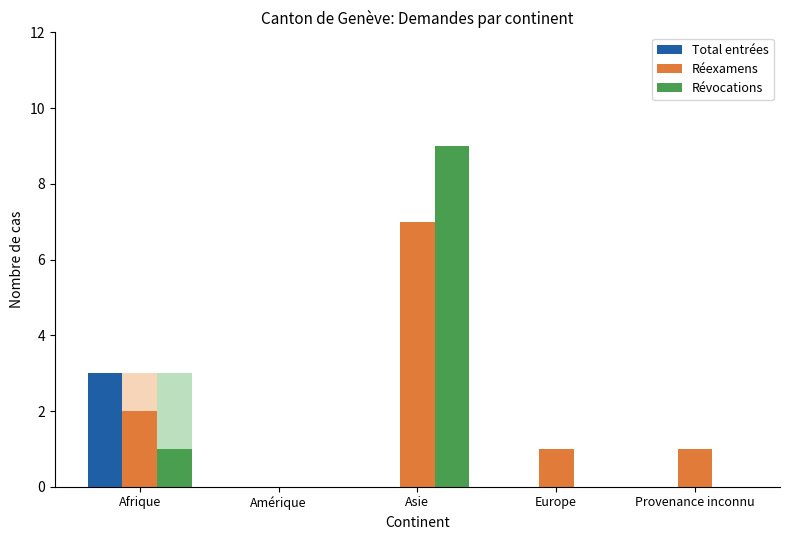

What is the difference between the highest and lowest values at Asie?

9